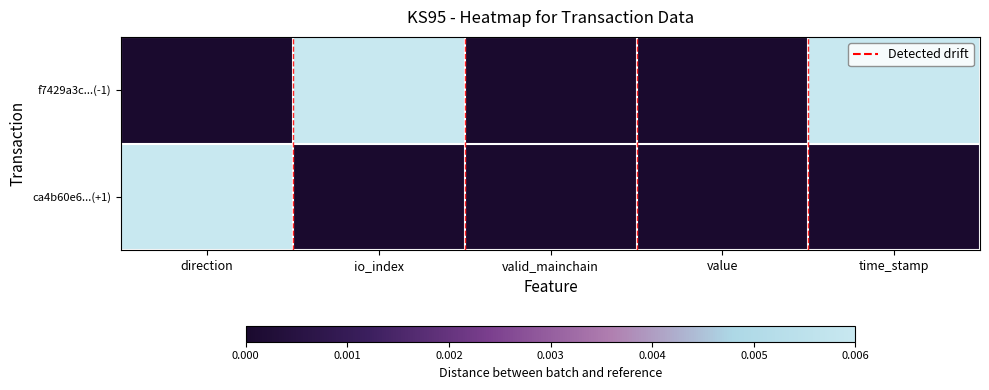

List the series in order of their peak value, lowest first.

f7429a3c...(-1), ca4b60e6...(+1)